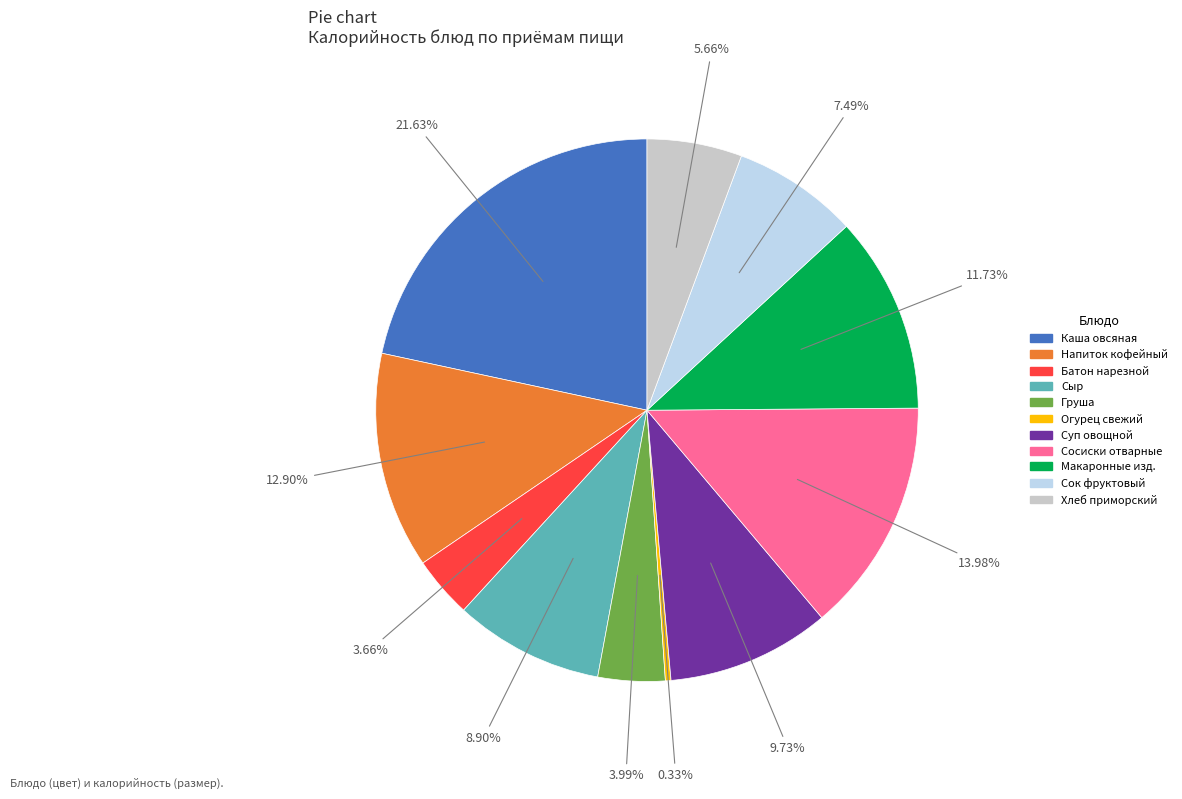

Is there any slice that represents more than half of the pie?

No